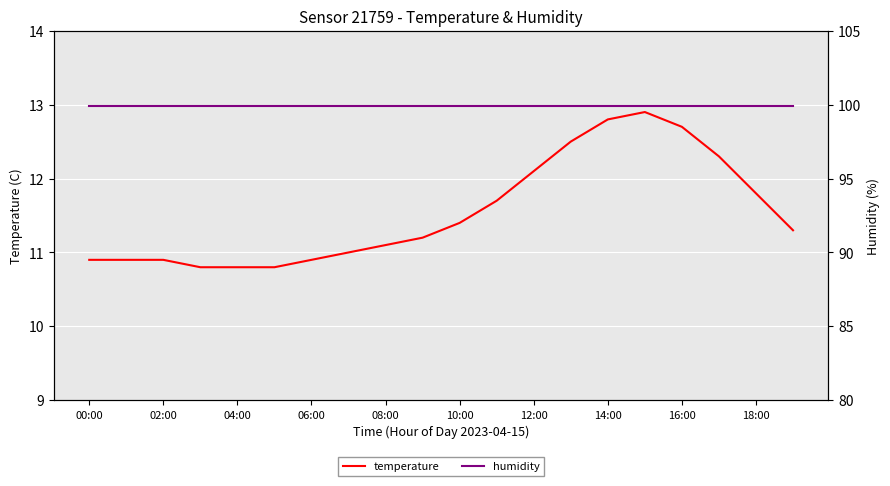

True or false: temperature and humidity intersect in this chart.

False